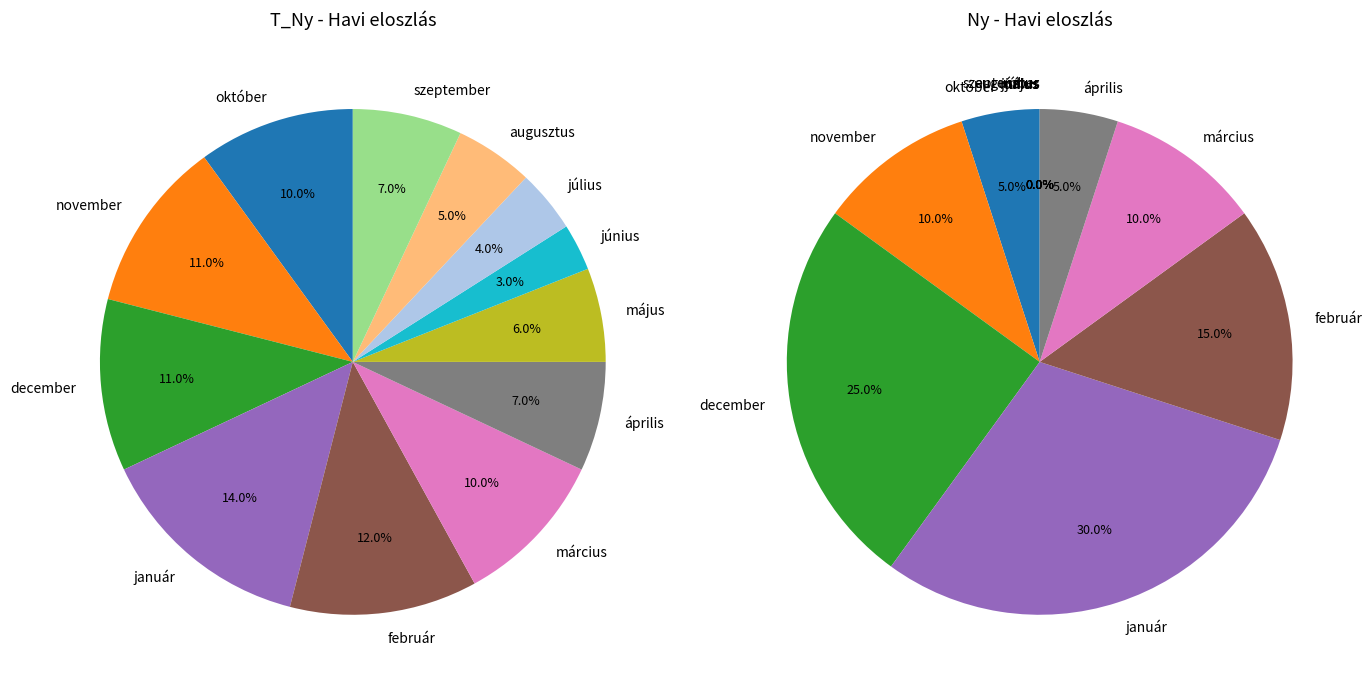

Which series has the widest spread of values?

Ny